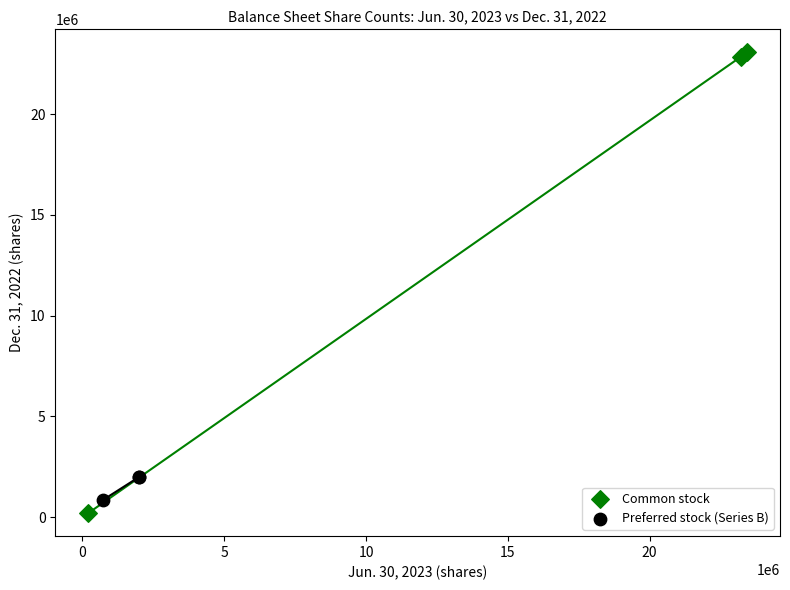

Which series reaches the maximum Y coordinate?

Common stock